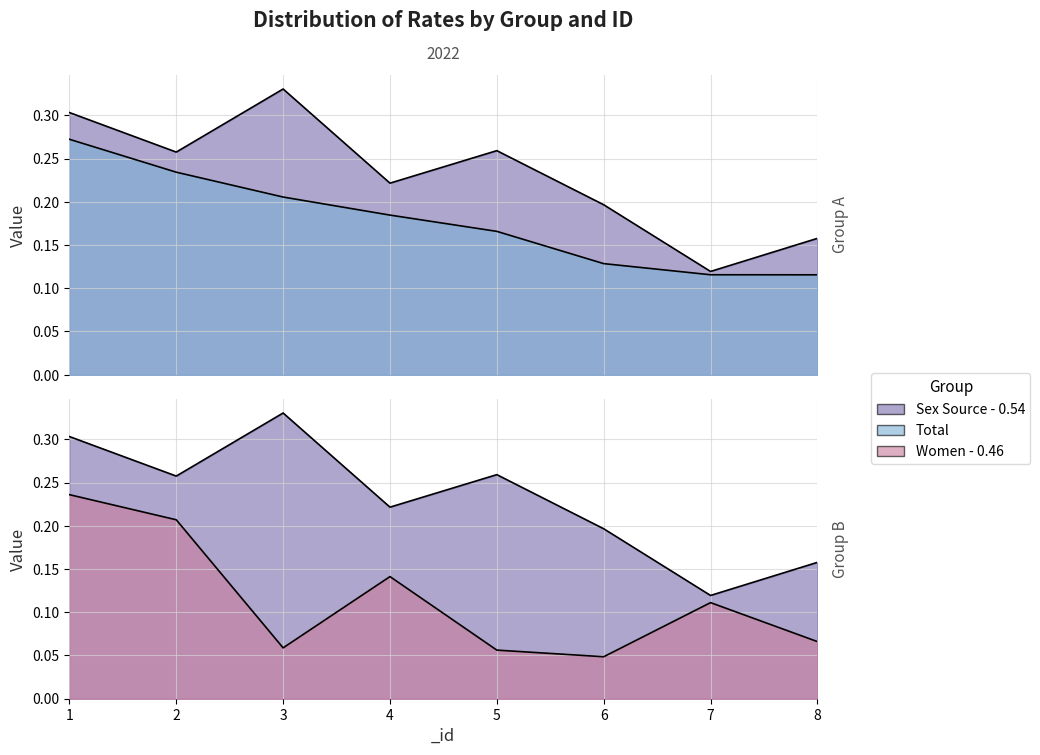

List the labels in order of Total value, smallest first.

8, 7, 6, 5, 4, 3, 2, 1